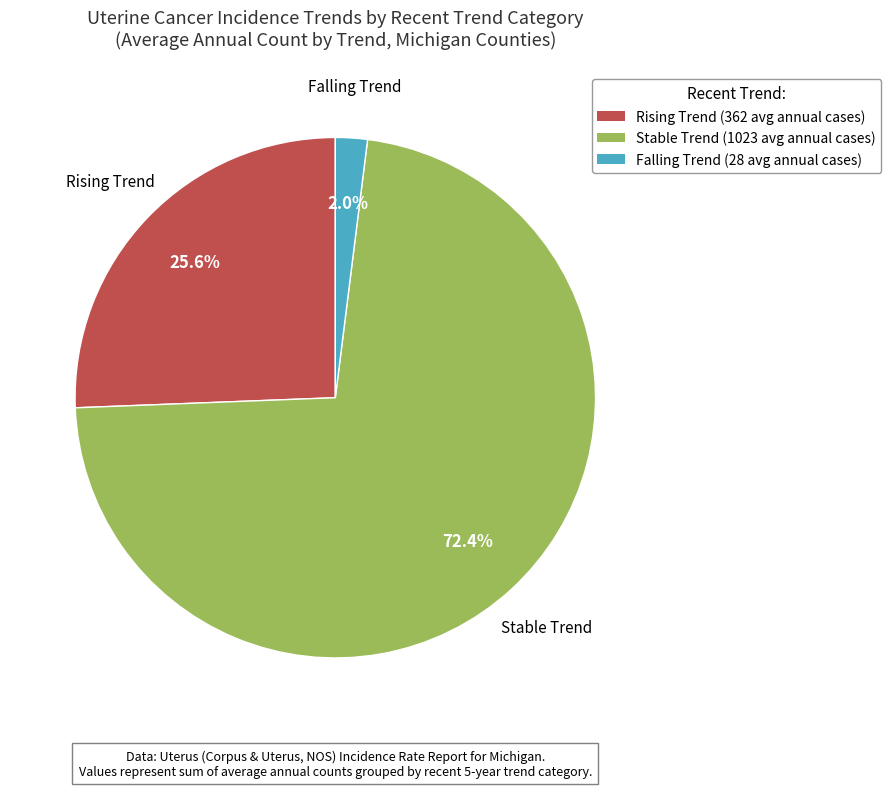

Between Rising Trend (362 avg annual cases) and Stable Trend (1023 avg annual cases), which is larger?

Stable Trend (1023 avg annual cases)